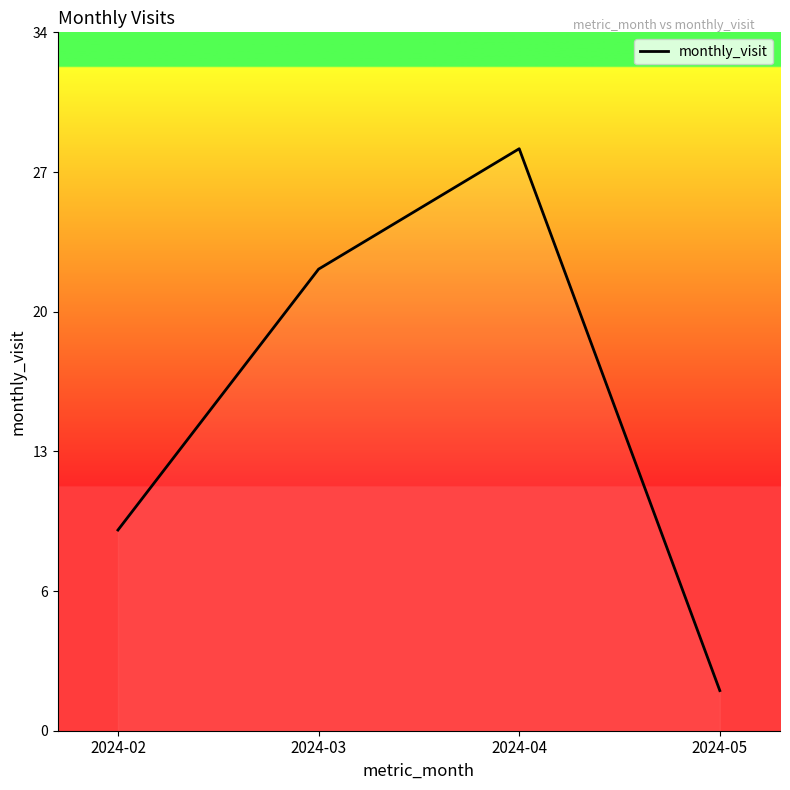

The value at 2024-03 is 32. True or false?

False